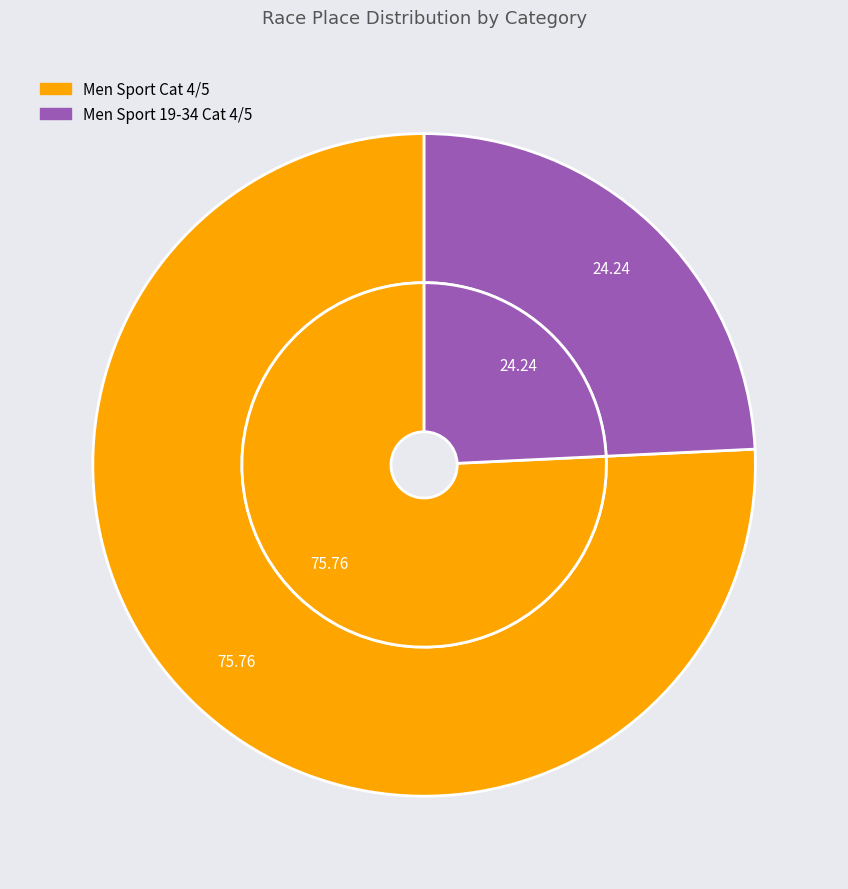

Which slice is the smallest?

Men Sport 19-34 Cat 4/5